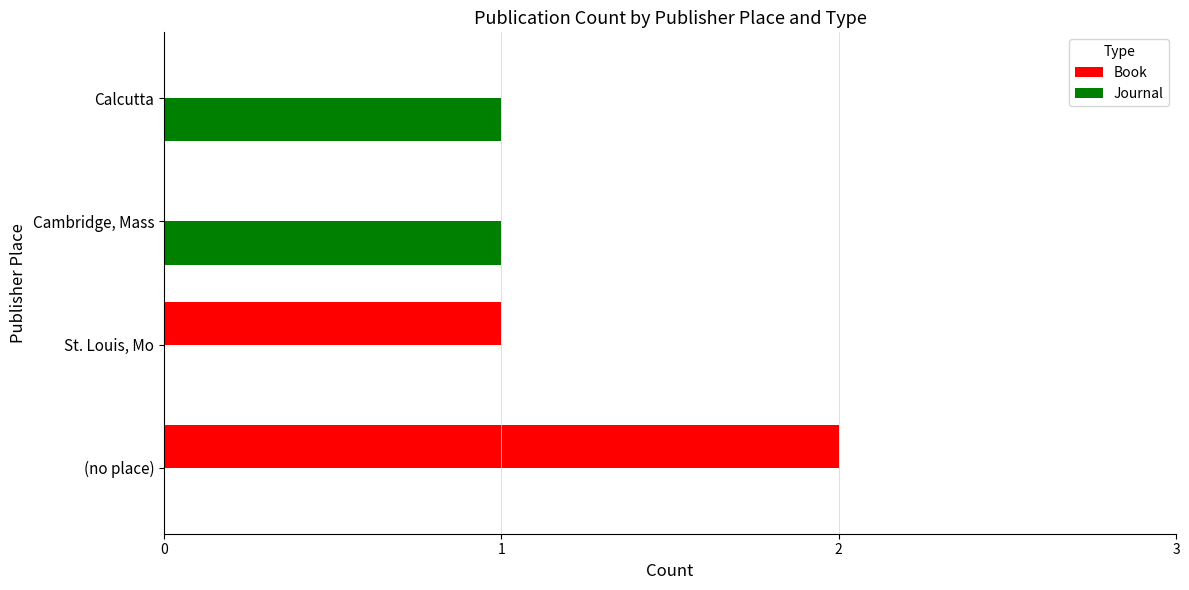

Count the number of data series in this chart.

2